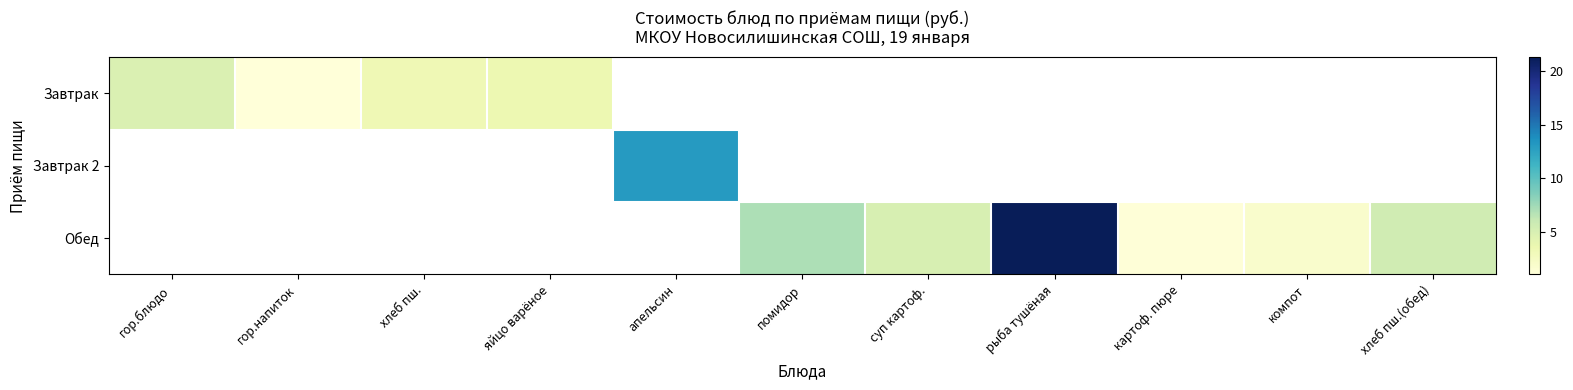

The Обед series shows 2.7 at хлеб пш.(обед). True or false?

False